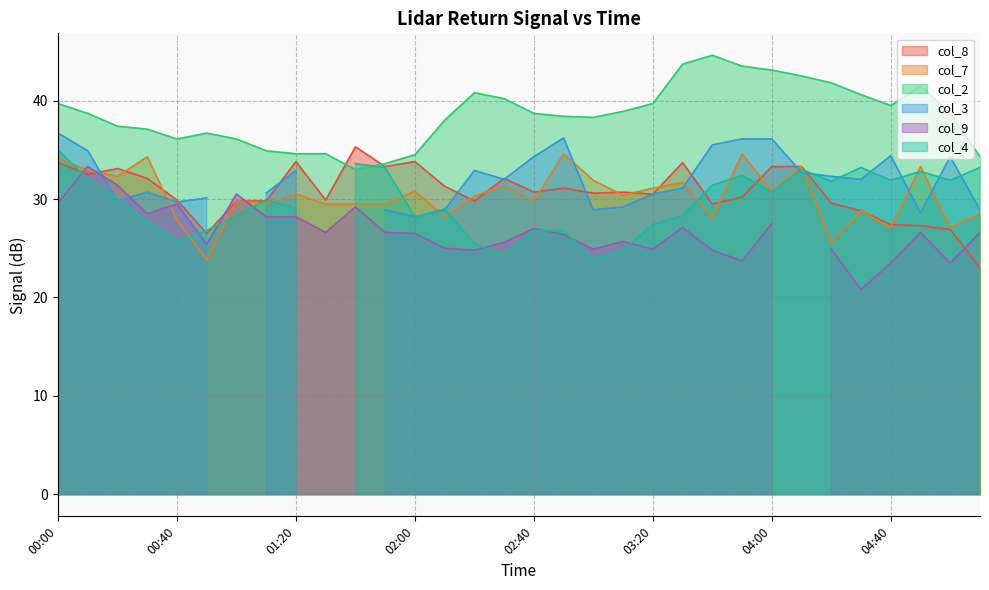

What is the difference between the maximum and second lowest values in the col_2 series?

11.0